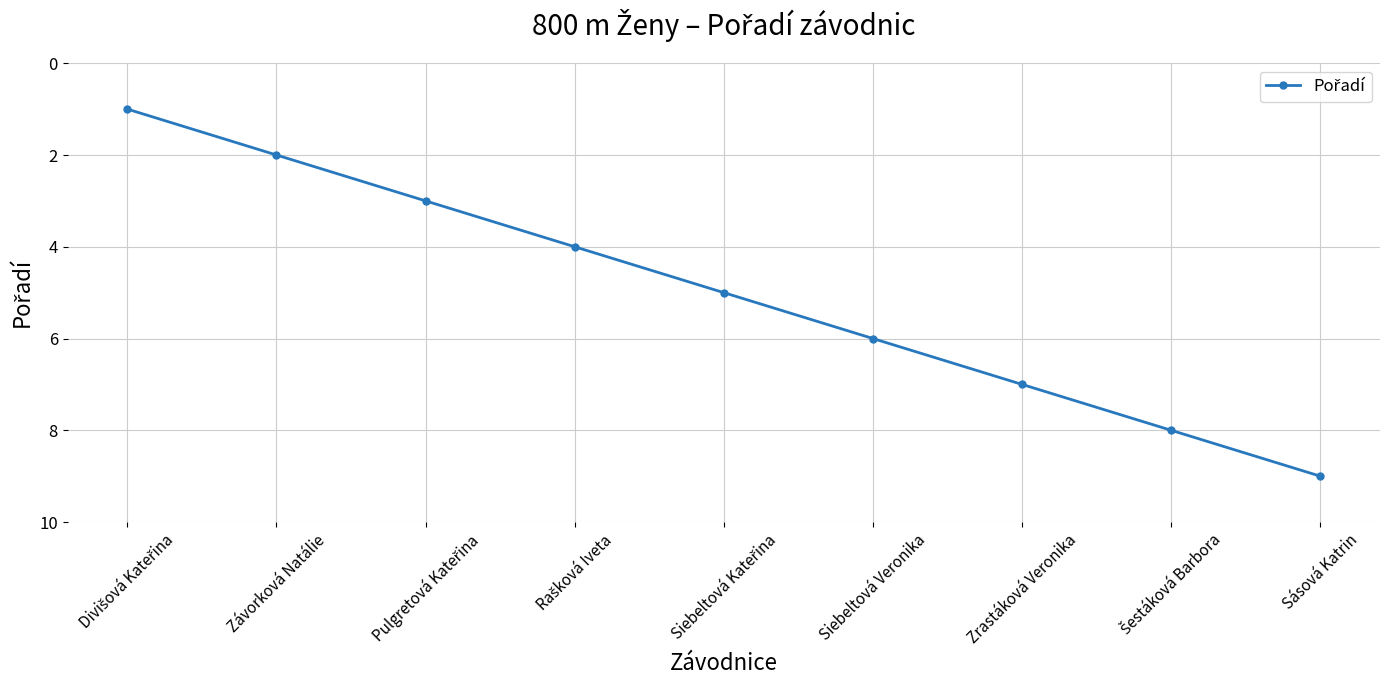

What position from the left is Sásová Katrin?

9